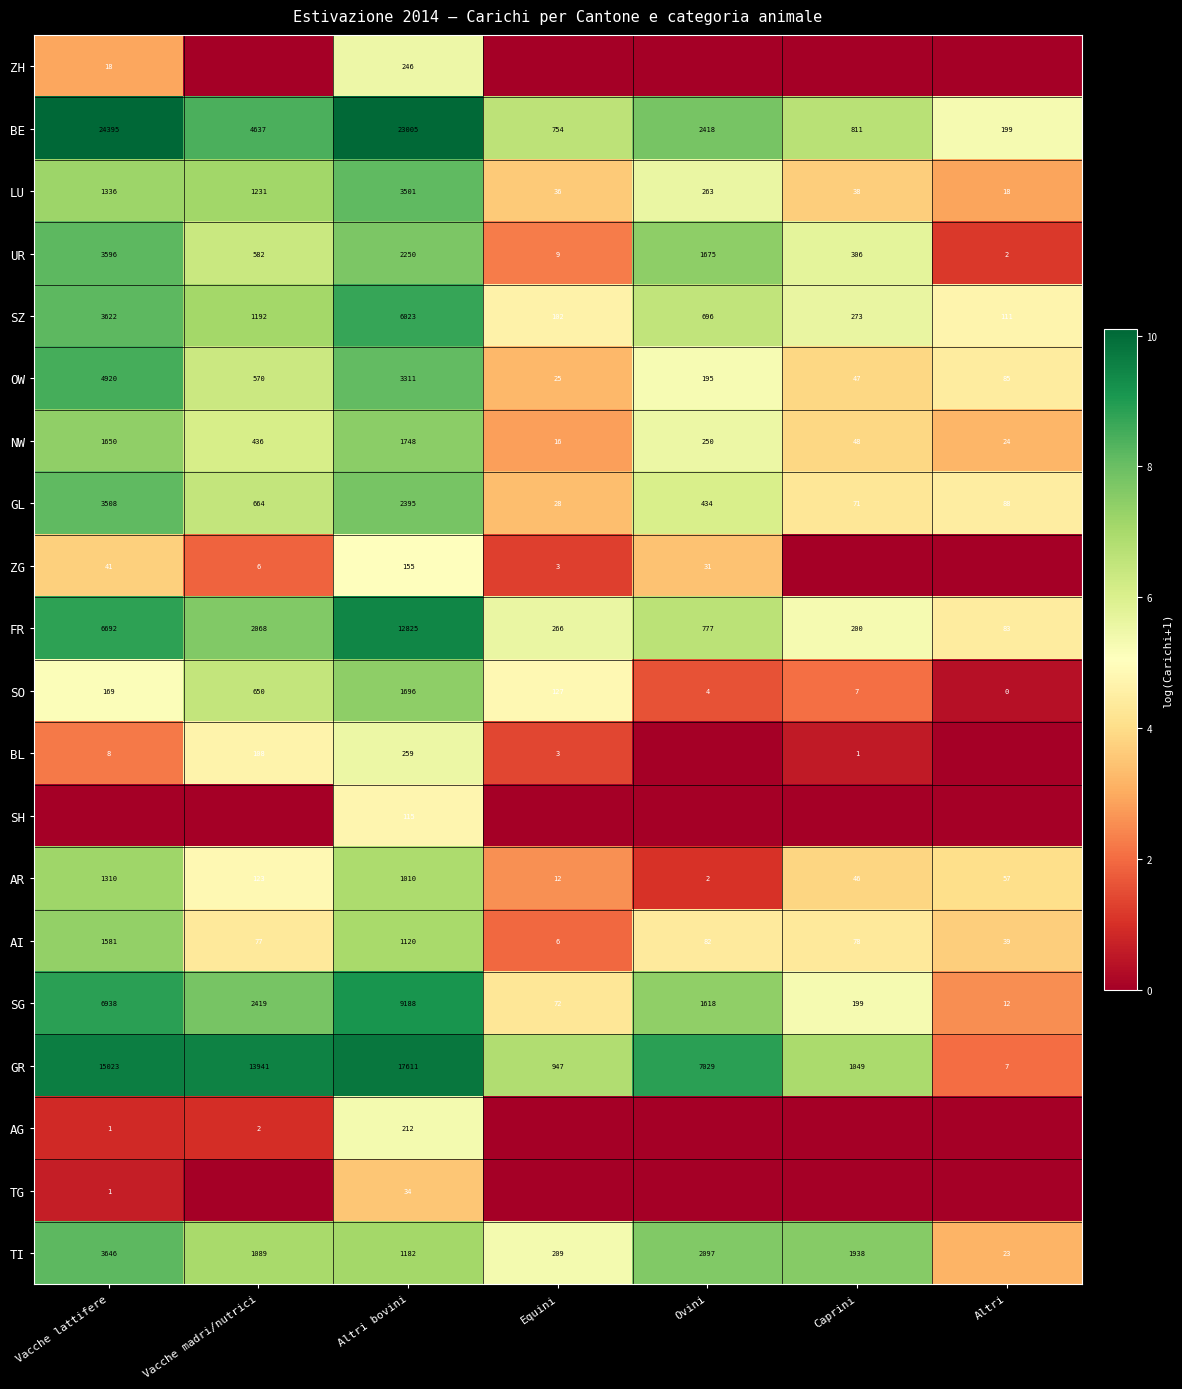

The GL series shows 457 at Vacche madri/nutrici. True or false?

False